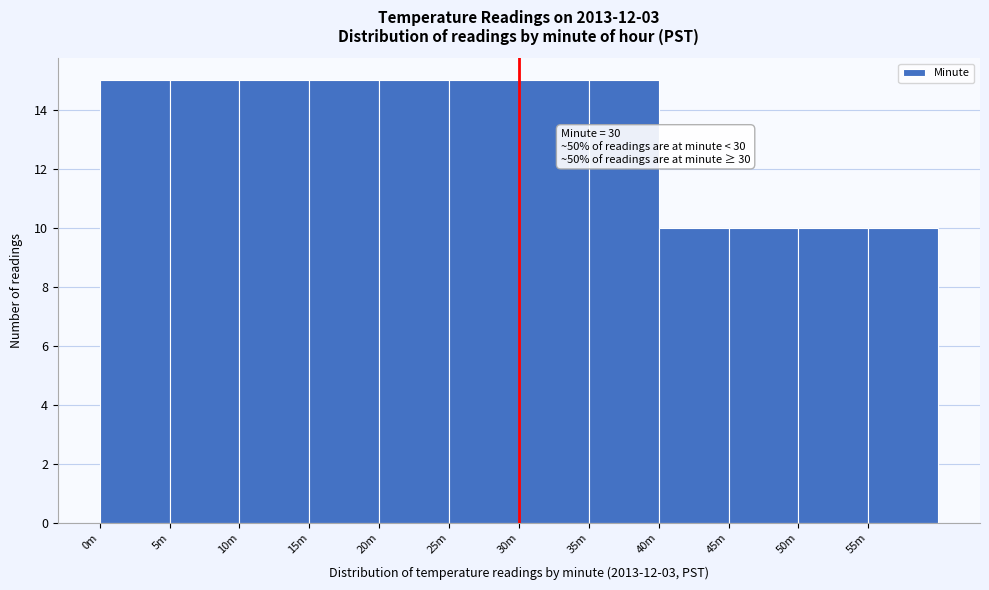

Reading left to right, list all the values displayed in this chart.

0m=15	5m=15	10m=15	15m=15	20m=15	25m=15	30m=15	35m=15	40m=10	45m=10	50m=10	55m=10